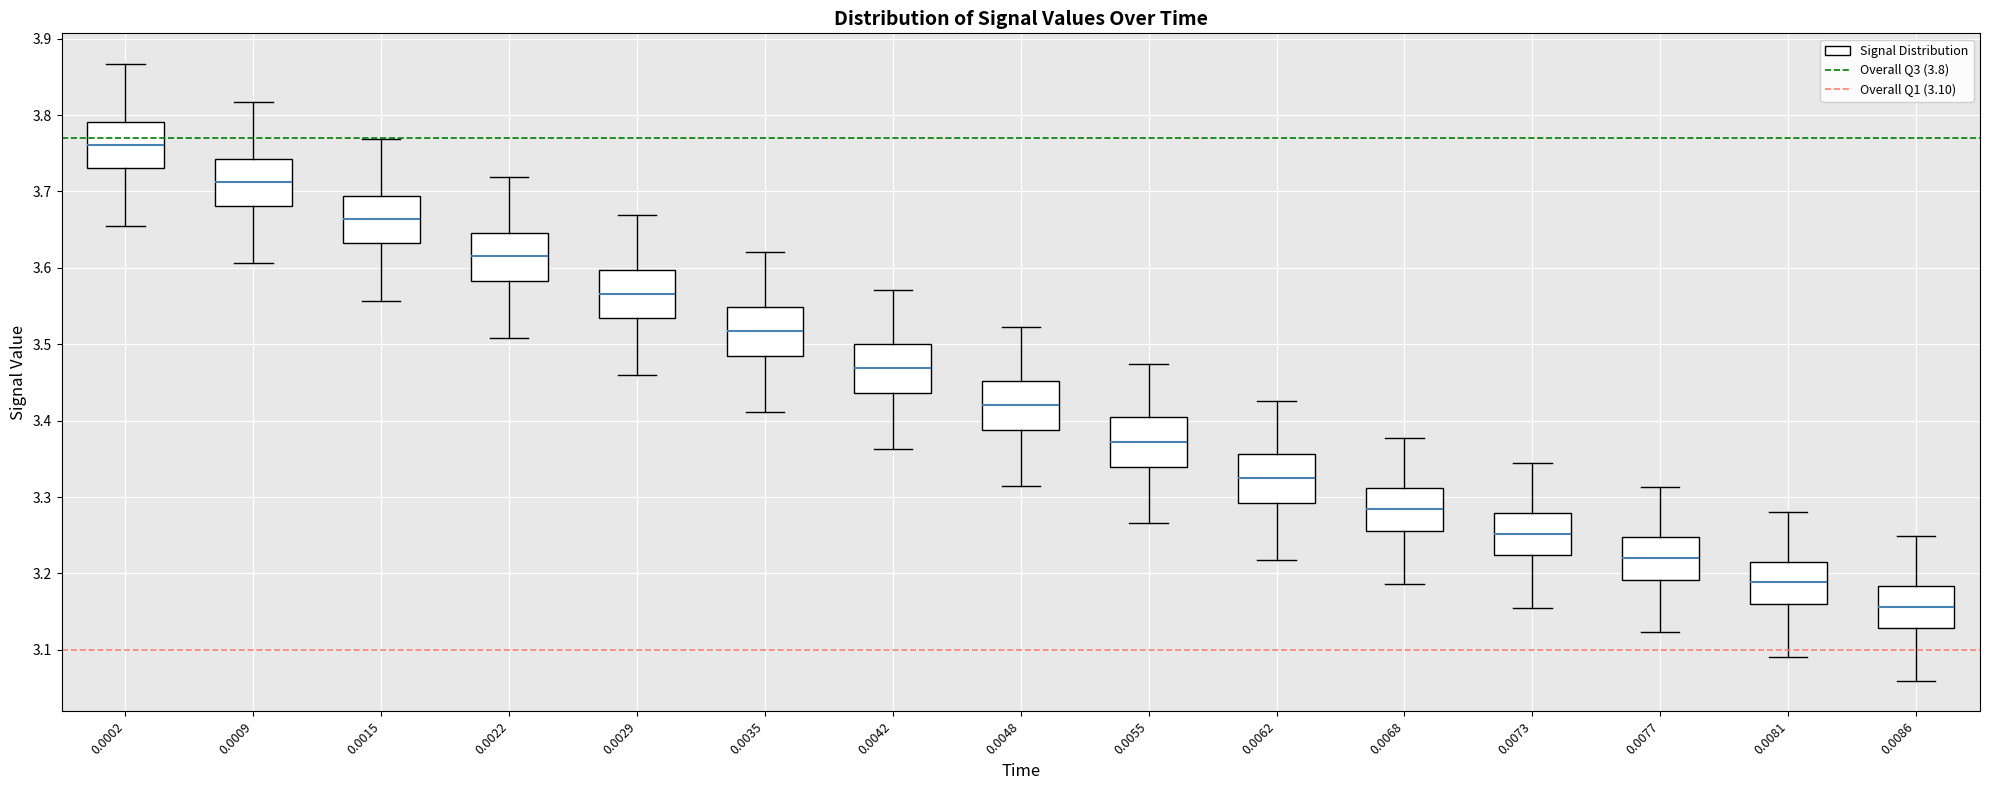

Which box has the highest median line?

0.0002